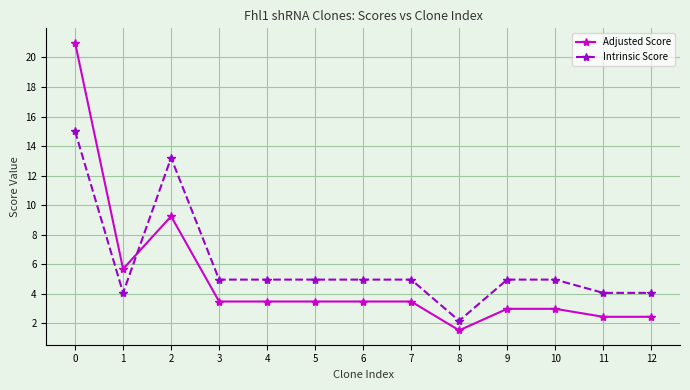

Is the value of Intrinsic Score at 10 greater than the value of Adjusted Score at 7?

Yes